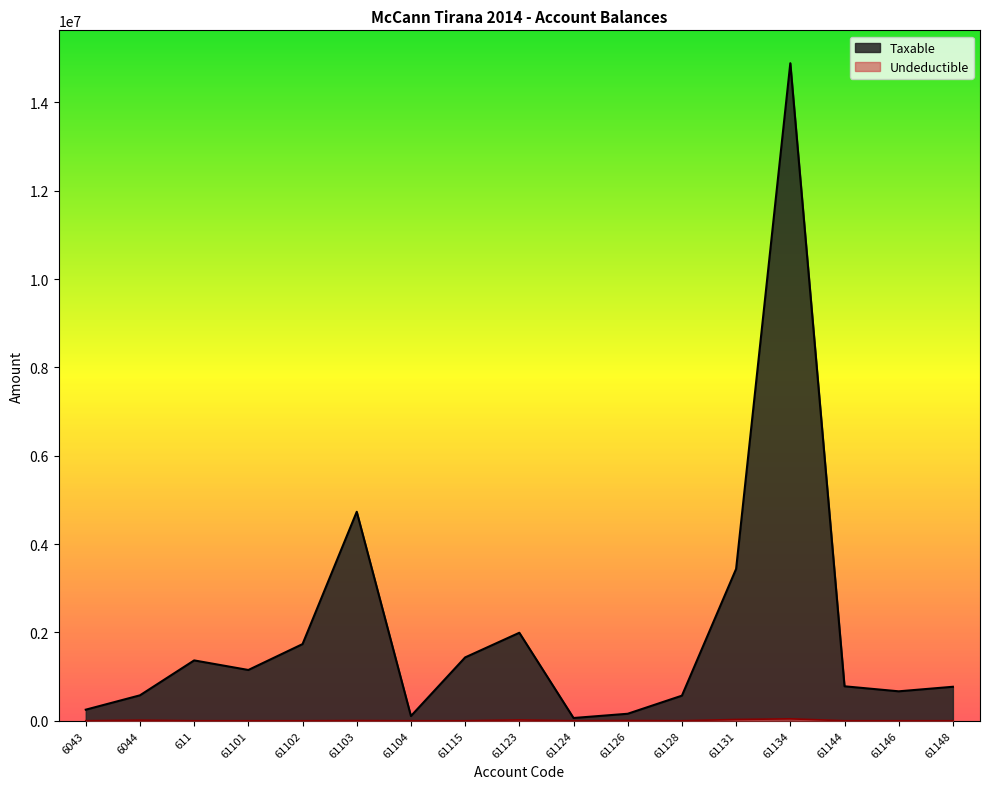

What is the difference between the maximum and minimum values in the Taxable series?

14826046.6